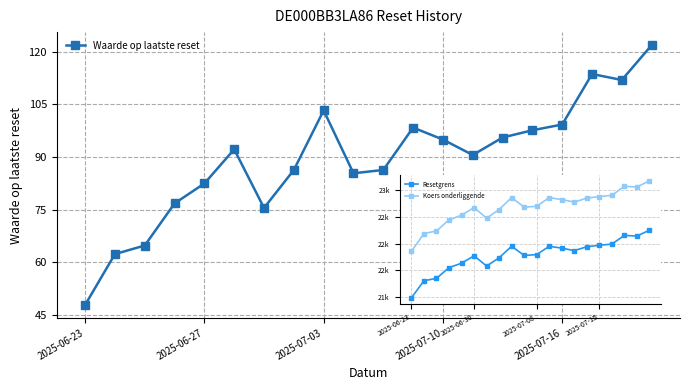

What is the value of the 2nd point from the left?

62.4